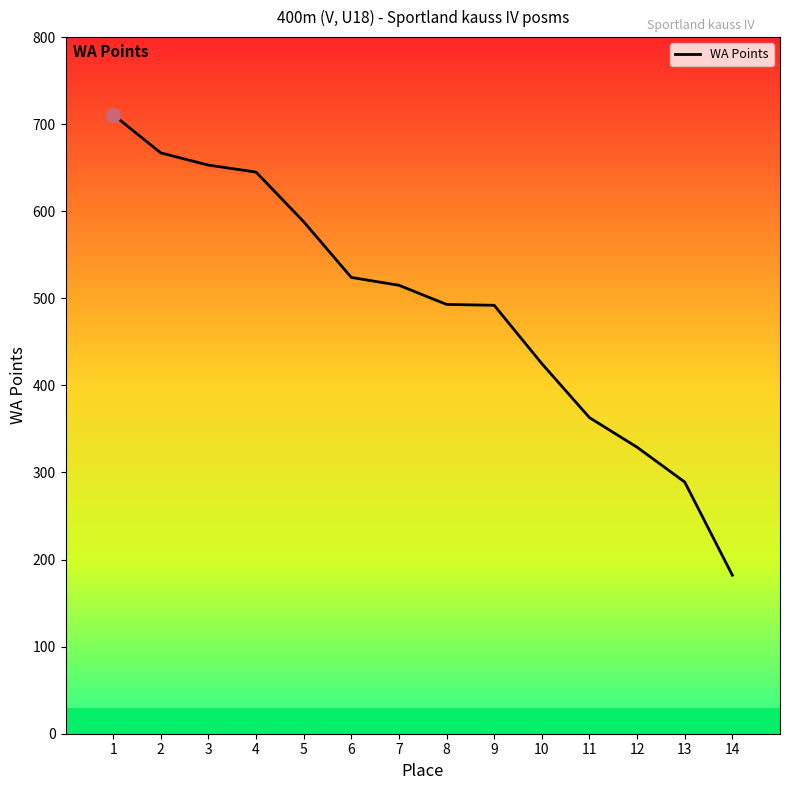

Is it true that the value at 13 is 289?

True